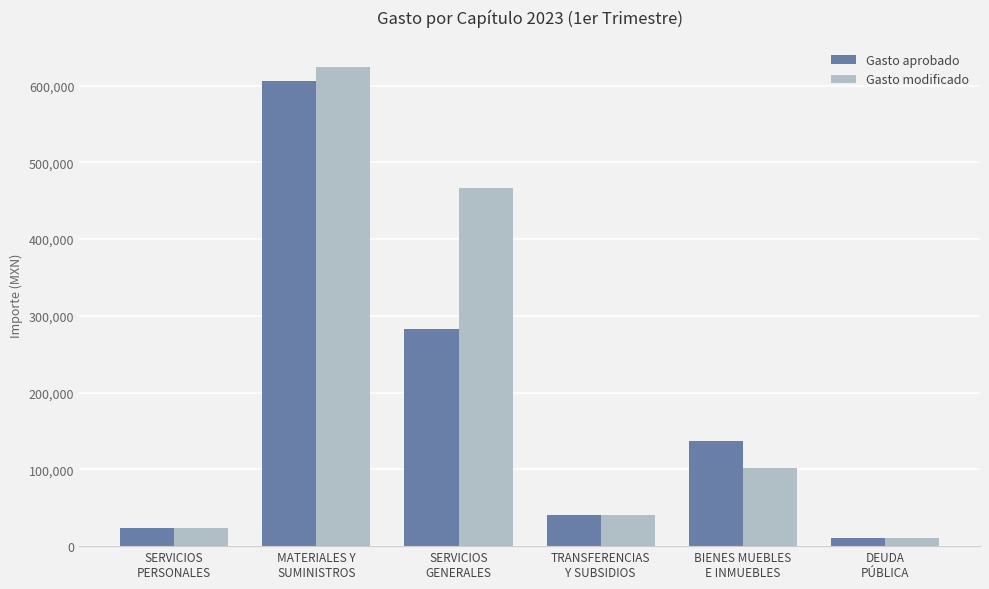

Reading left to right, transcribe all the data shown in this chart.

Gasto aprobado: SERVICIOS
PERSONALES=24000.0	MATERIALES Y
SUMINISTROS=606500.0	SERVICIOS
GENERALES=282500.0	TRANSFERENCIAS
Y SUBSIDIOS=40000.0	BIENES MUEBLES
E INMUEBLES=137000.0	DEUDA
PÚBLICA=10000.0
Gasto modificado: SERVICIOS
PERSONALES=24000.0	MATERIALES Y
SUMINISTROS=624462.4	SERVICIOS
GENERALES=465998.0	TRANSFERENCIAS
Y SUBSIDIOS=40000.0	BIENES MUEBLES
E INMUEBLES=101500.0	DEUDA
PÚBLICA=10000.0